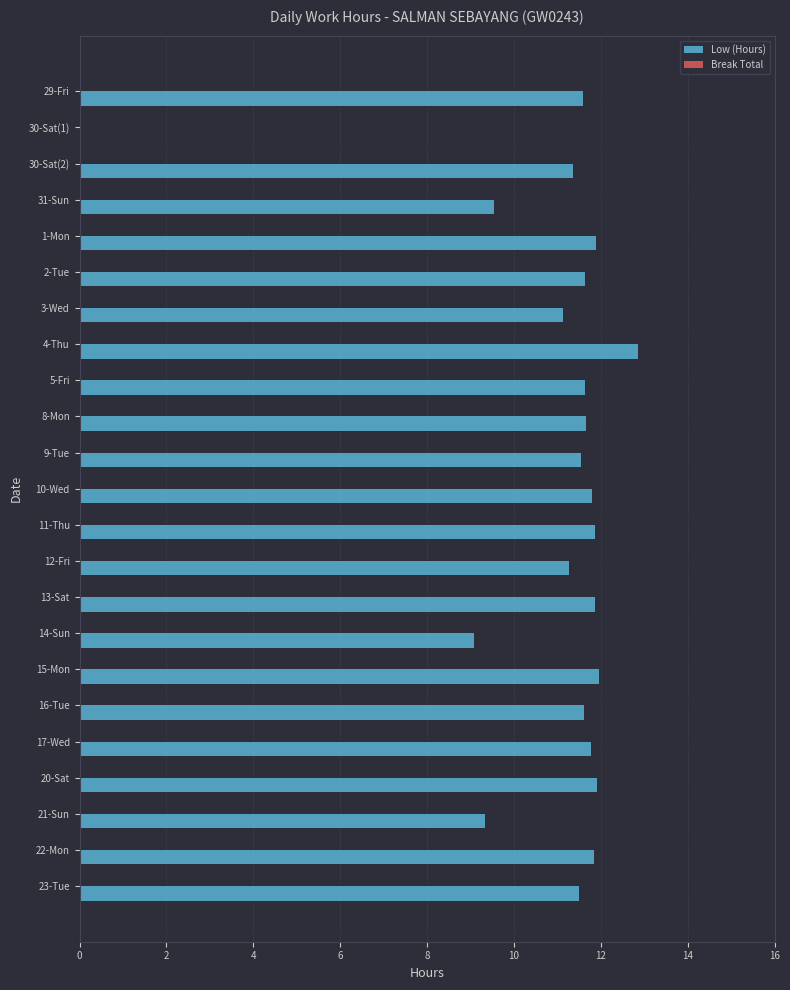

Which label corresponds to the largest value in the chart?

4-Thu